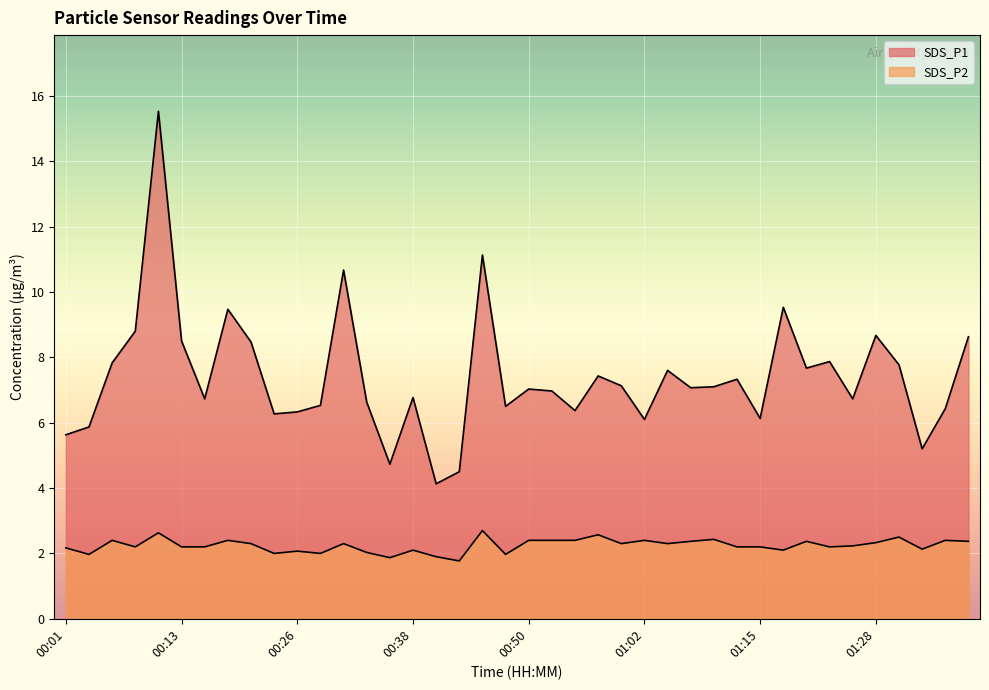

At which category does the chart reach its peak across all series?

00:11